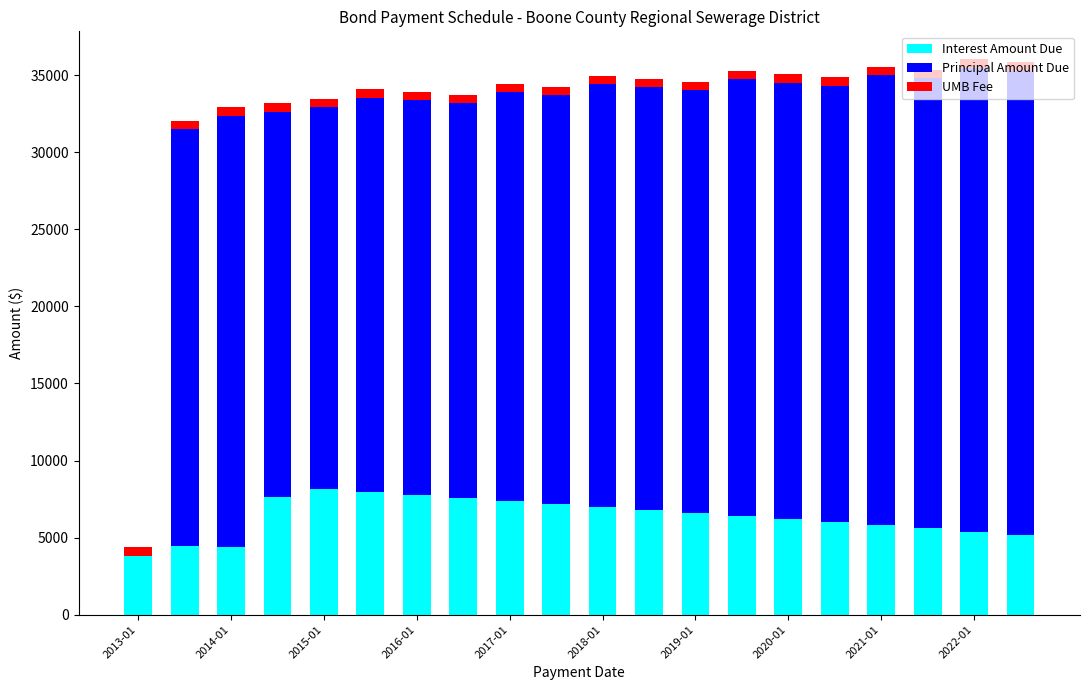

What is the maximum value for Interest Amount Due?

8128.1